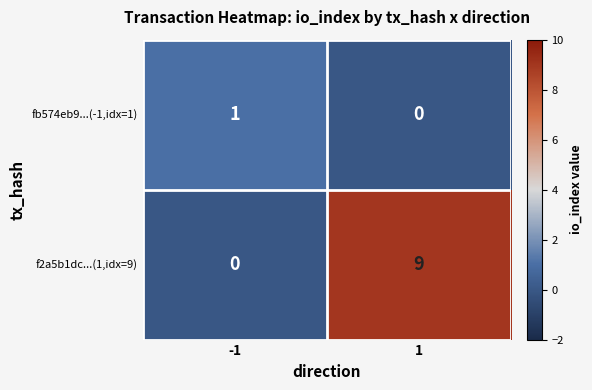

Which series changed the most between -1 and 1?

f2a5b1dc...(1,idx=9)